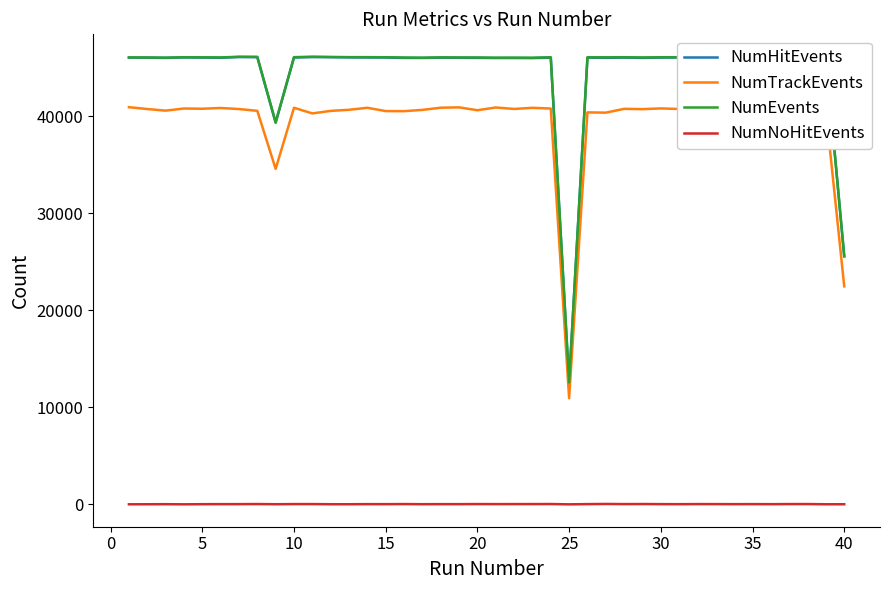

What is the maximum value for NumHitEvents?

46081